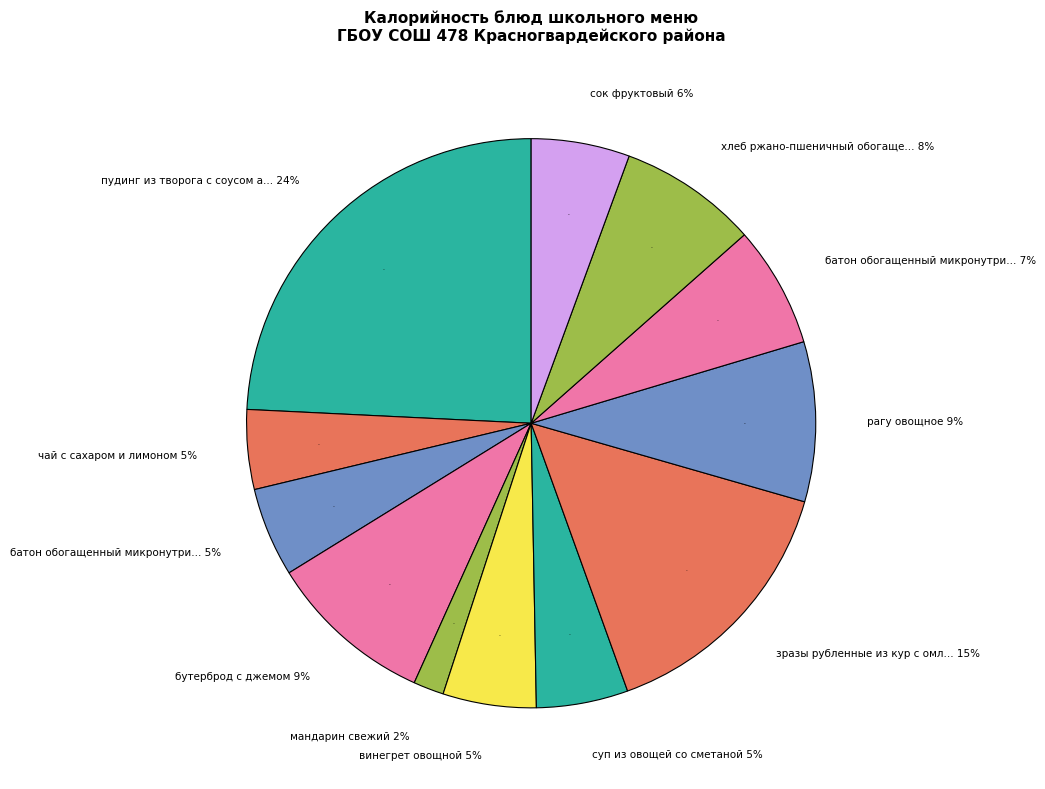

What percentage do сок фруктовый and рагу овощное together represent?

14.7%